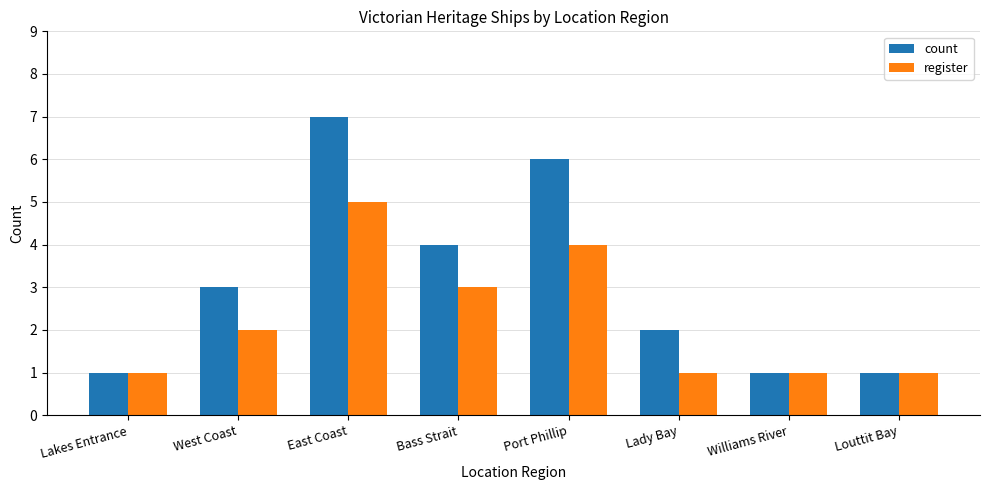

List the series in order of their peak value, highest first.

count, register